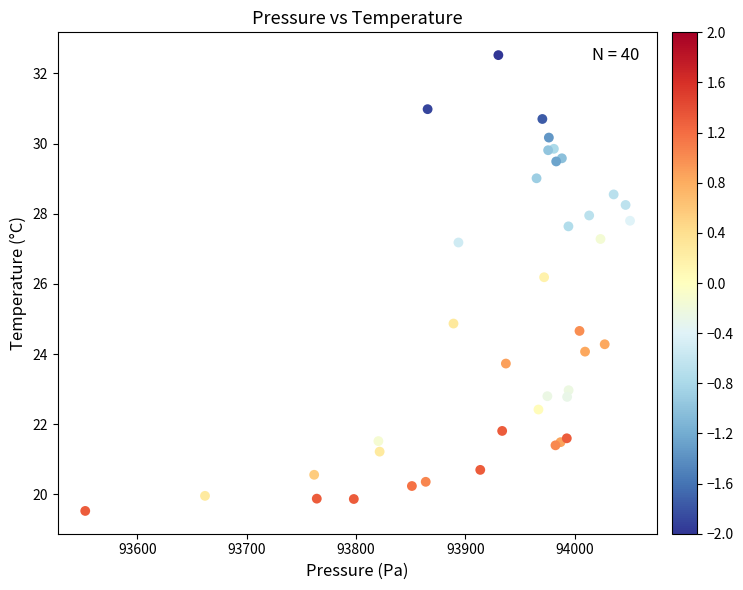

What Y value in the scatter plot is closest to 26?

26.2